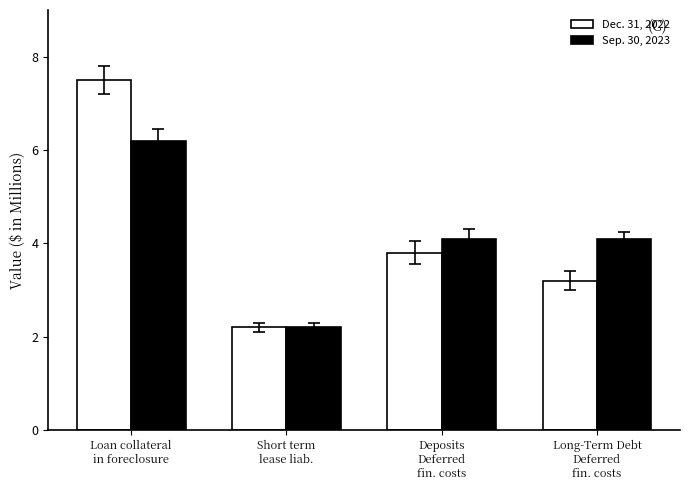

Which series has the largest range (max minus min)?

Dec. 31, 2022